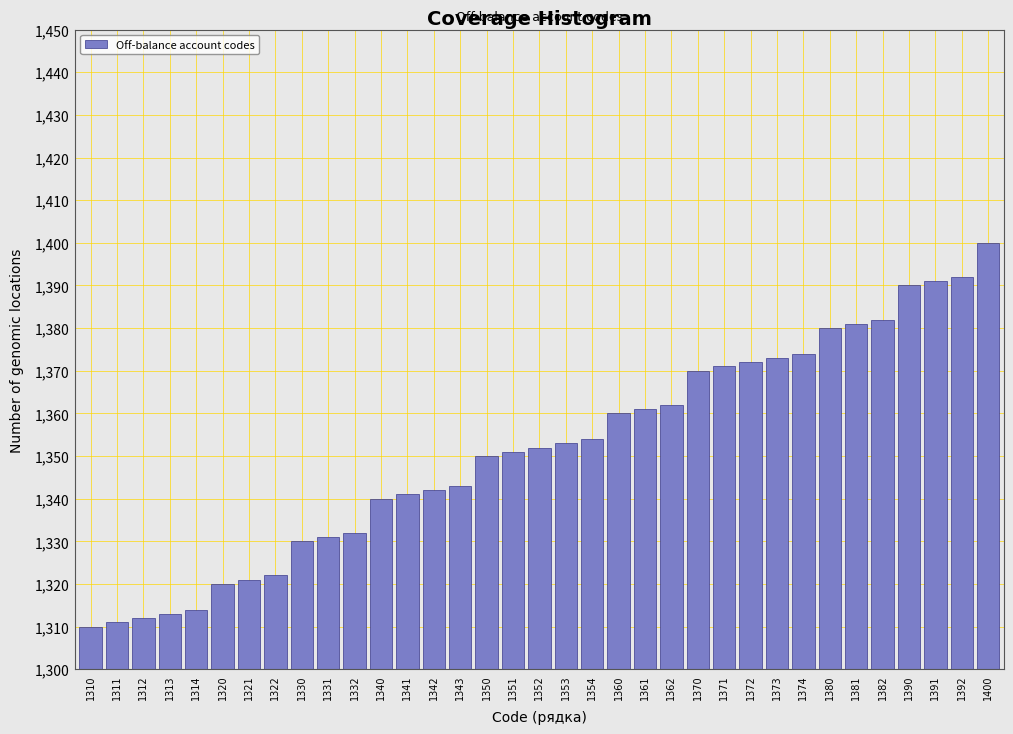

What is the sum of all values?

47301